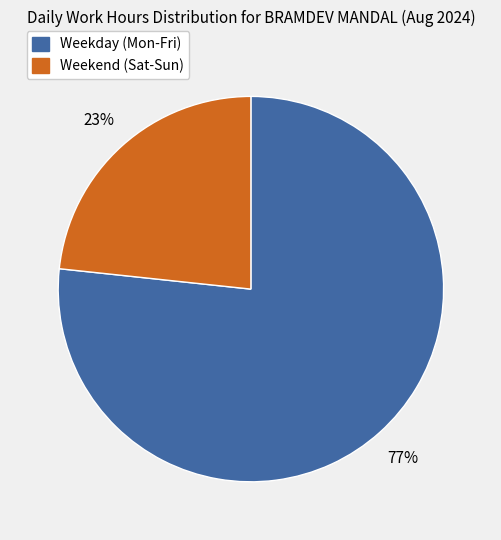

True or false: Weekday (Mon-Fri) accounts for 77% of the total.

True